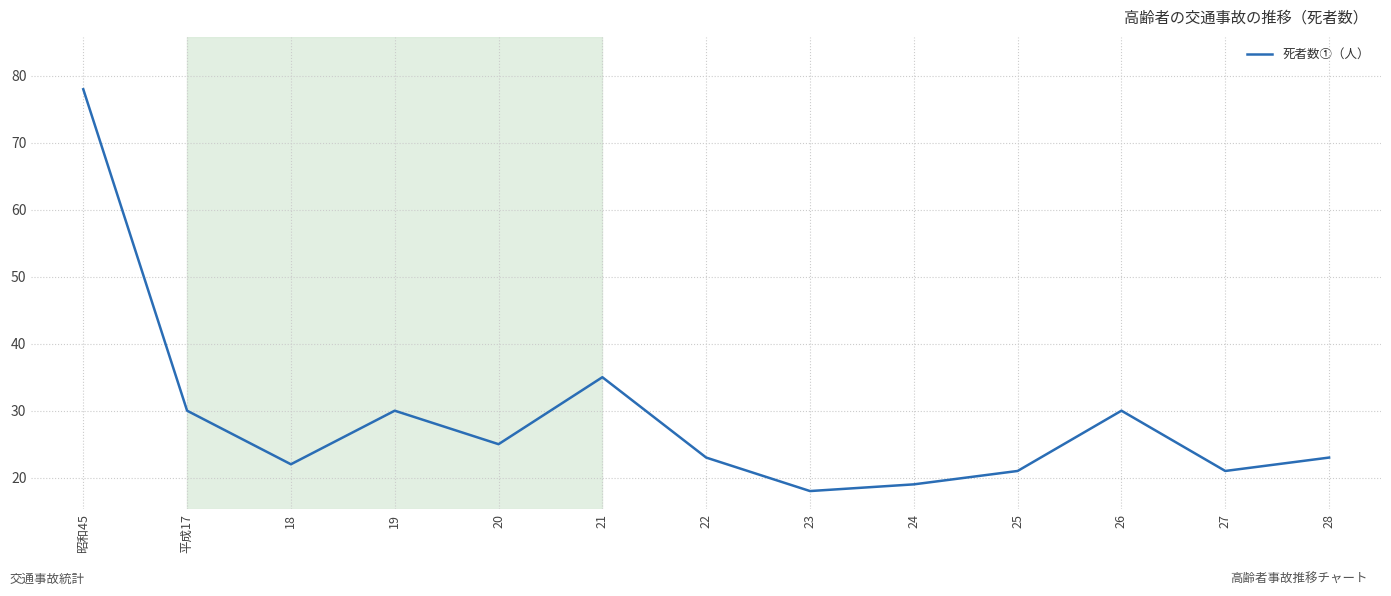

Which has a higher value, 昭和45 or 平成17?

昭和45